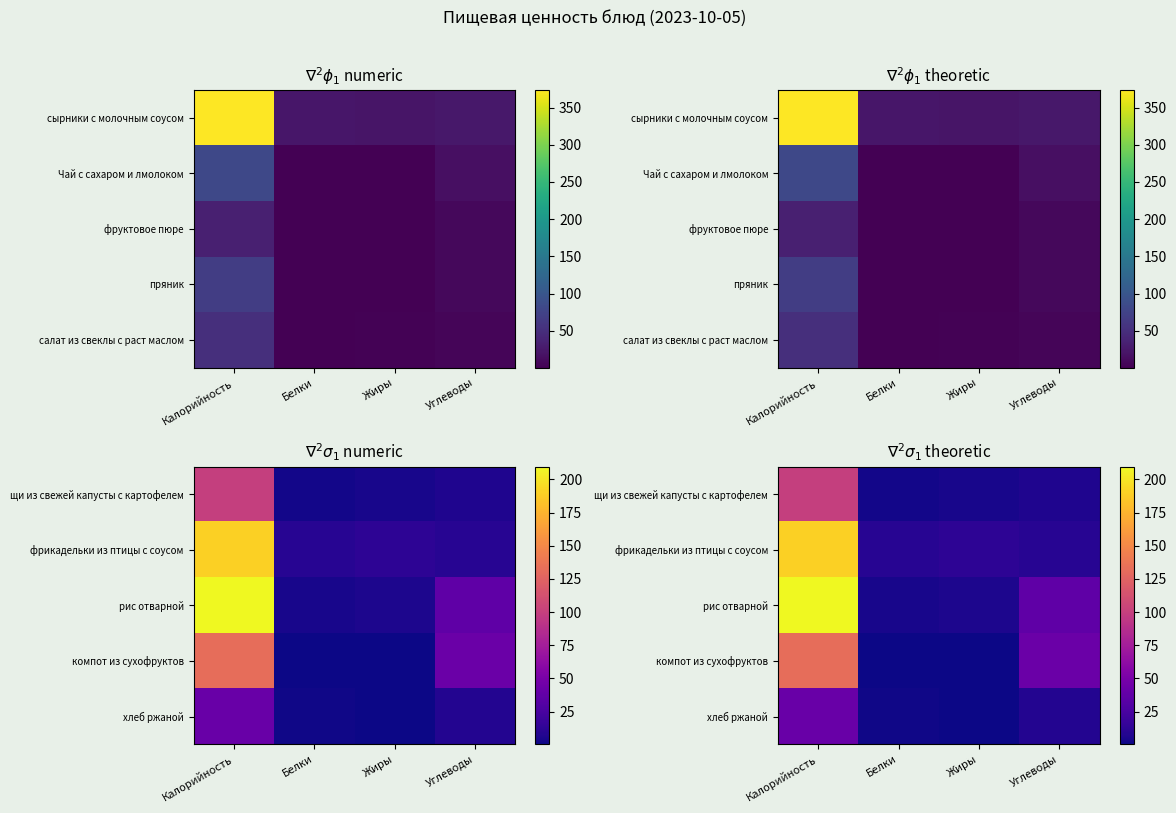

List the labels in order of хлеб ржаной value, smallest first.

Жиры, Белки, Углеводы, Калорийность